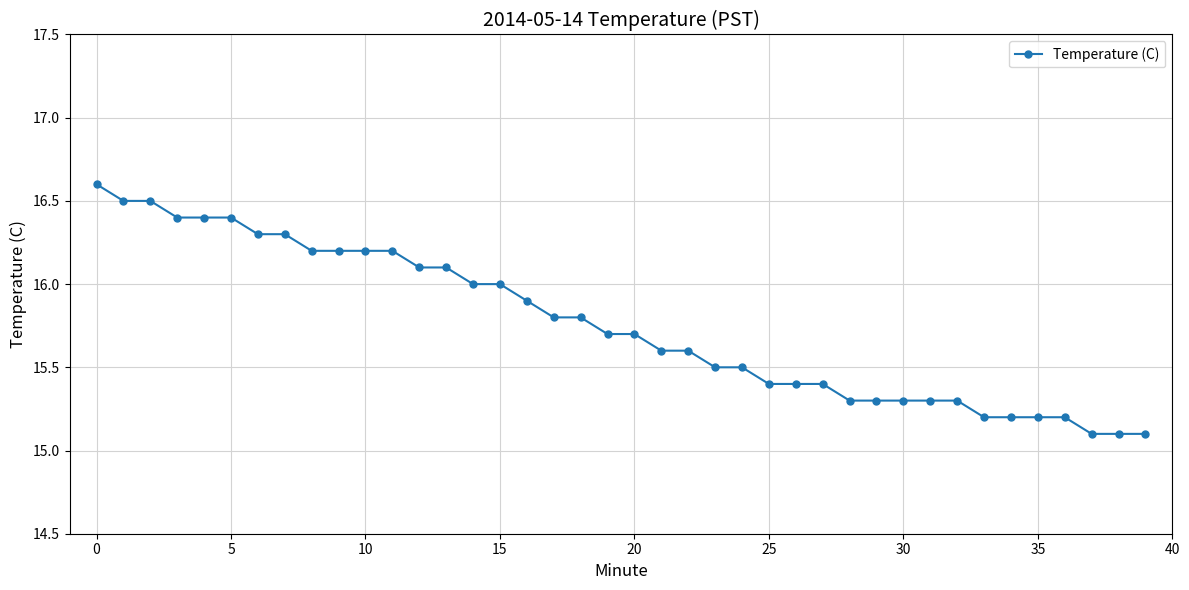

Reading left to right, transcribe all the data shown in this chart.

16.6	16.5	16.5	16.4	16.4	16.4	16.3	16.3	16.2	16.2	16.2	16.2	16.1	16.1	16.0	16.0	15.9	15.8	15.8	15.7	15.7	15.6	15.6	15.5	15.5	15.4	15.4	15.4	15.3	15.3	15.3	15.3	15.3	15.2	15.2	15.2	15.2	15.1	15.1	15.1